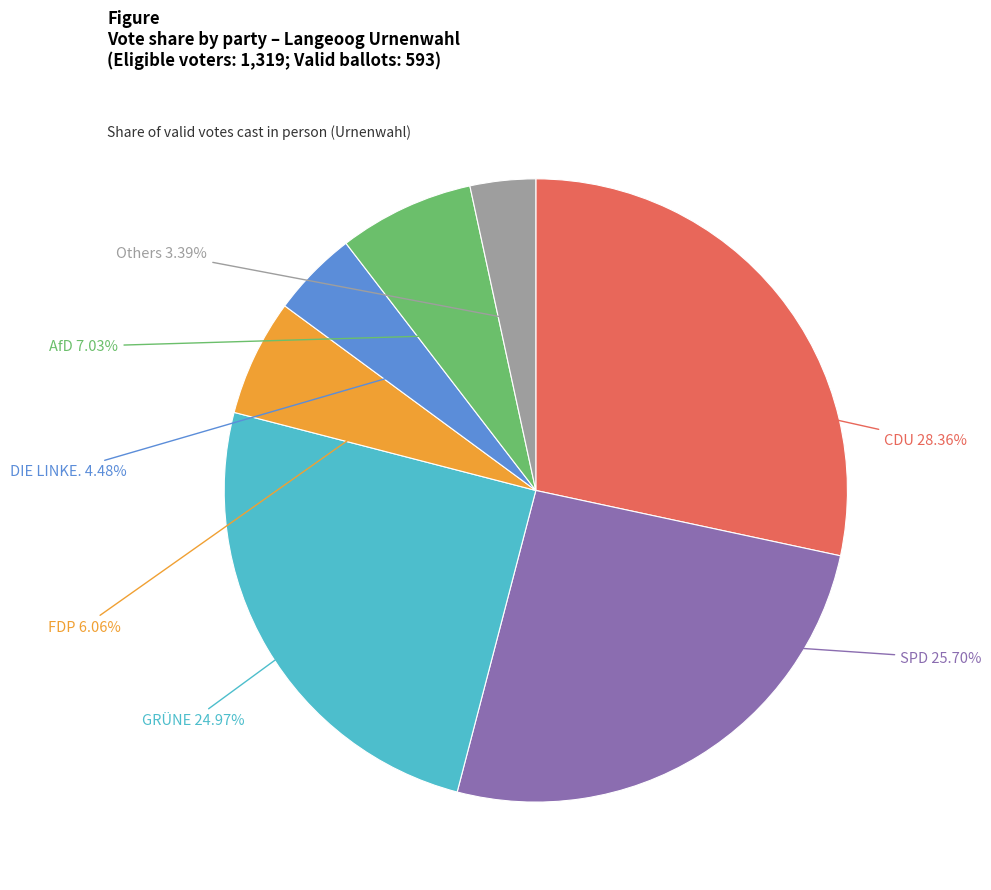

What is the smallest slice in the pie chart?

Others